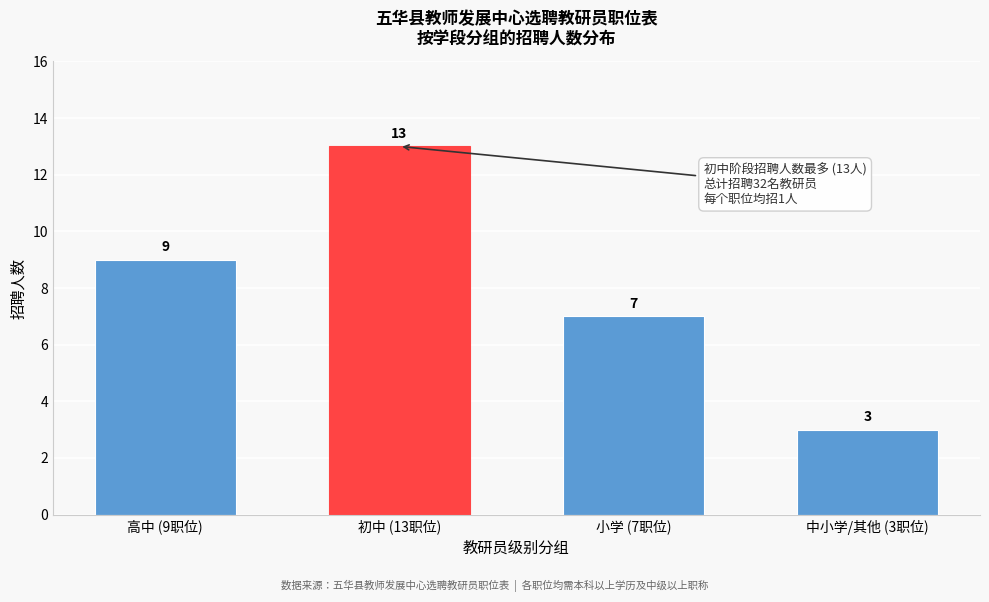

Reading left to right, extract all data points from this chart.

高中 (9职位)=9	初中 (13职位)=13	小学 (7职位)=7	中小学/其他 (3职位)=3